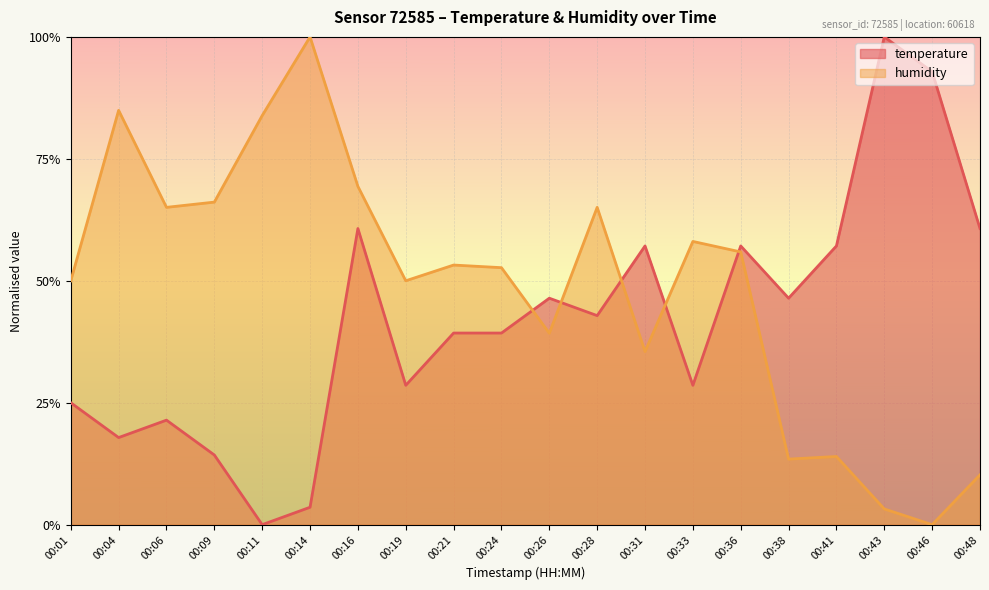

Which category has the lowest value in the humidity series?

00:46